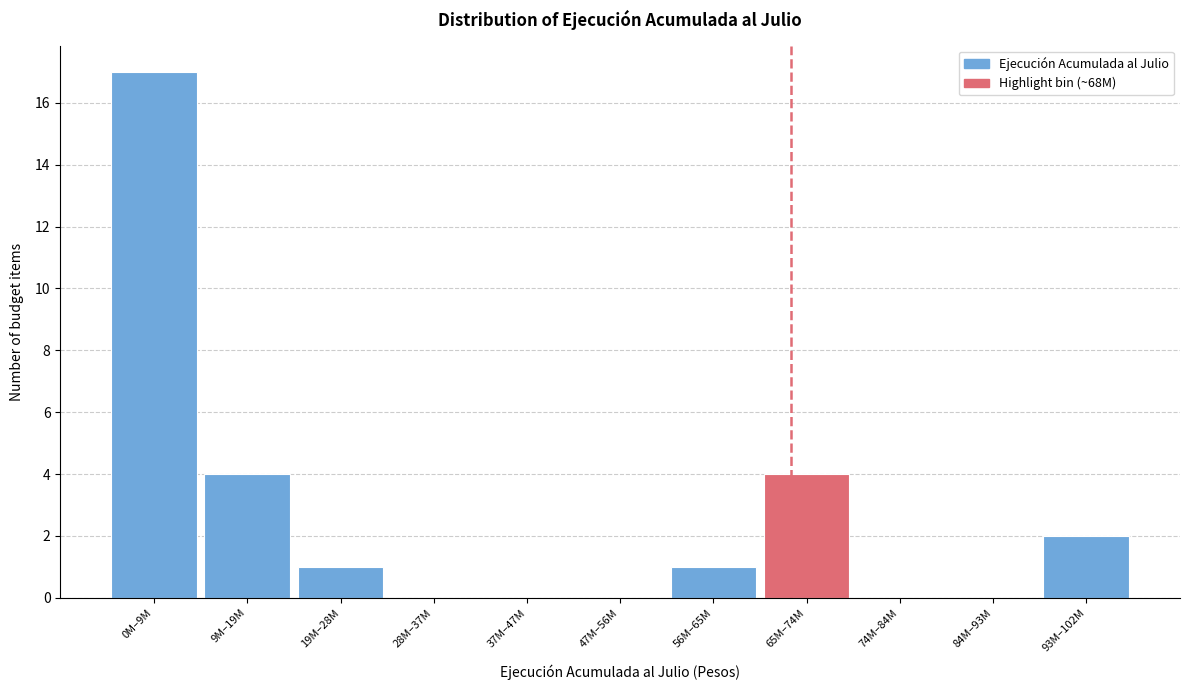

Reading left to right, extract all data points from this chart.

0M–9M=17	9M–19M=4	19M–28M=1	28M–37M=0	37M–47M=0	47M–56M=0	56M–65M=1	65M–74M=4	74M–84M=0	84M–93M=0	93M–102M=2